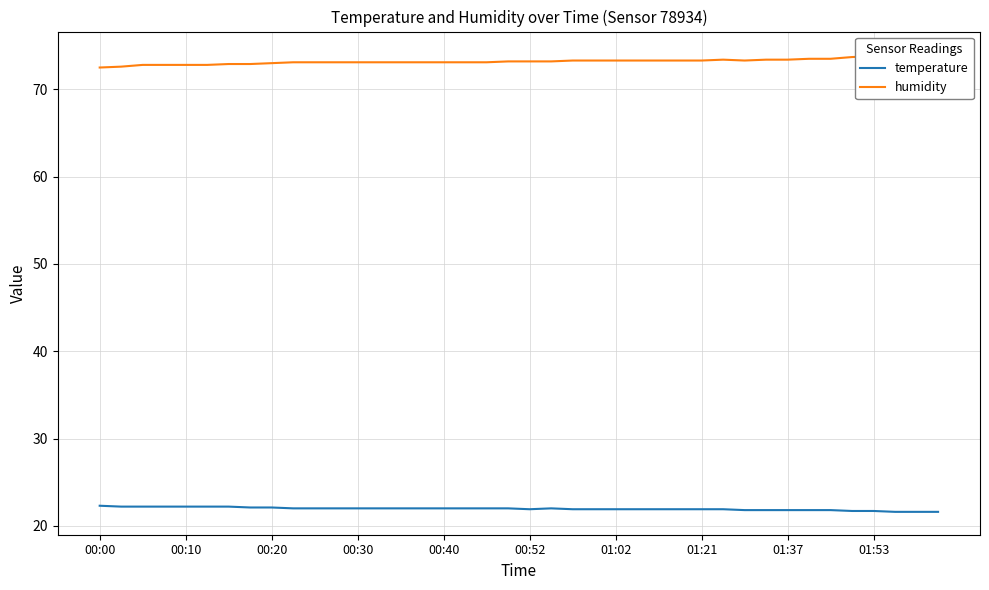

The temperature series shows 22.0 at 00:40. True or false?

True